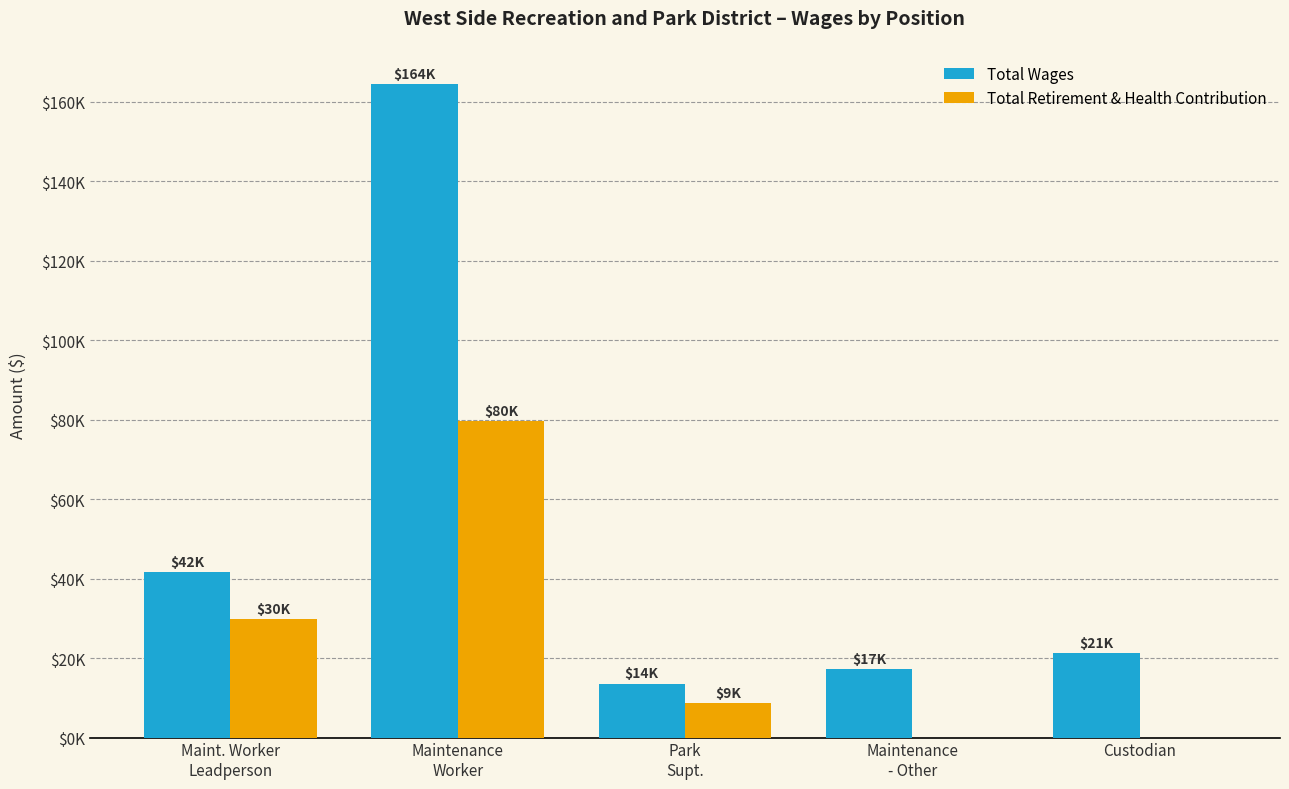

Which series has the largest total across all categories?

Total Wages